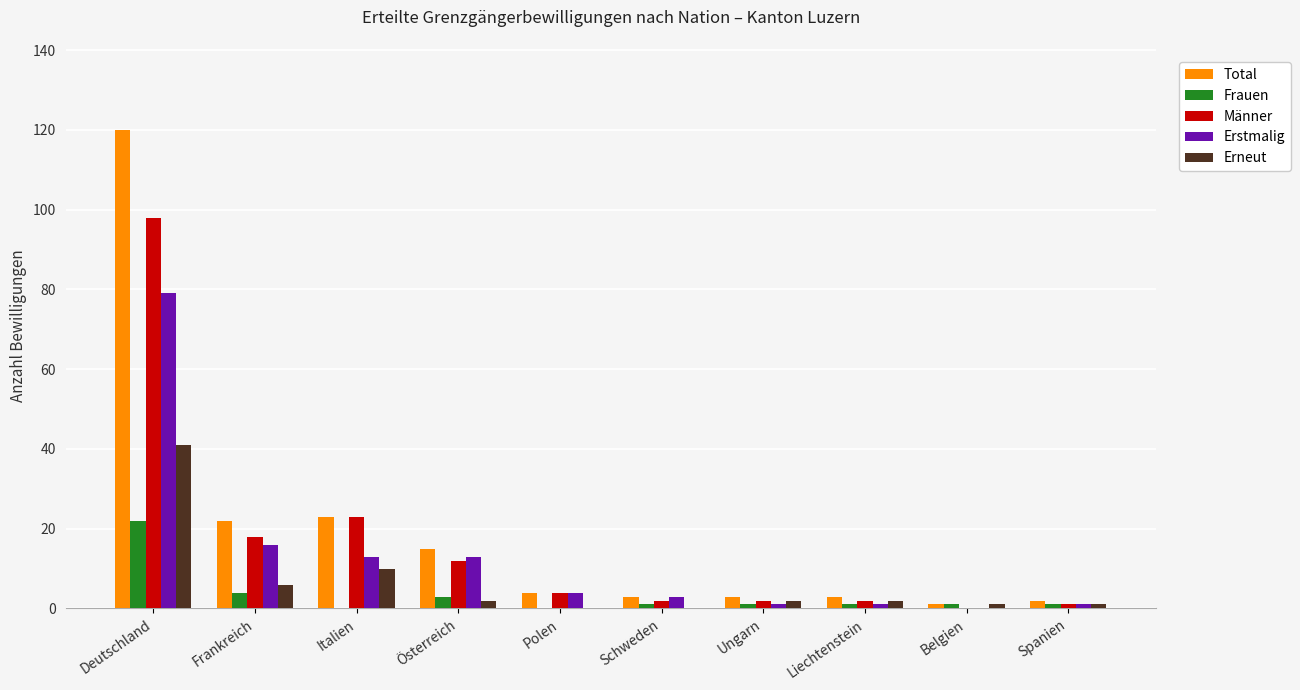

How many values in Männer are above zero?

9